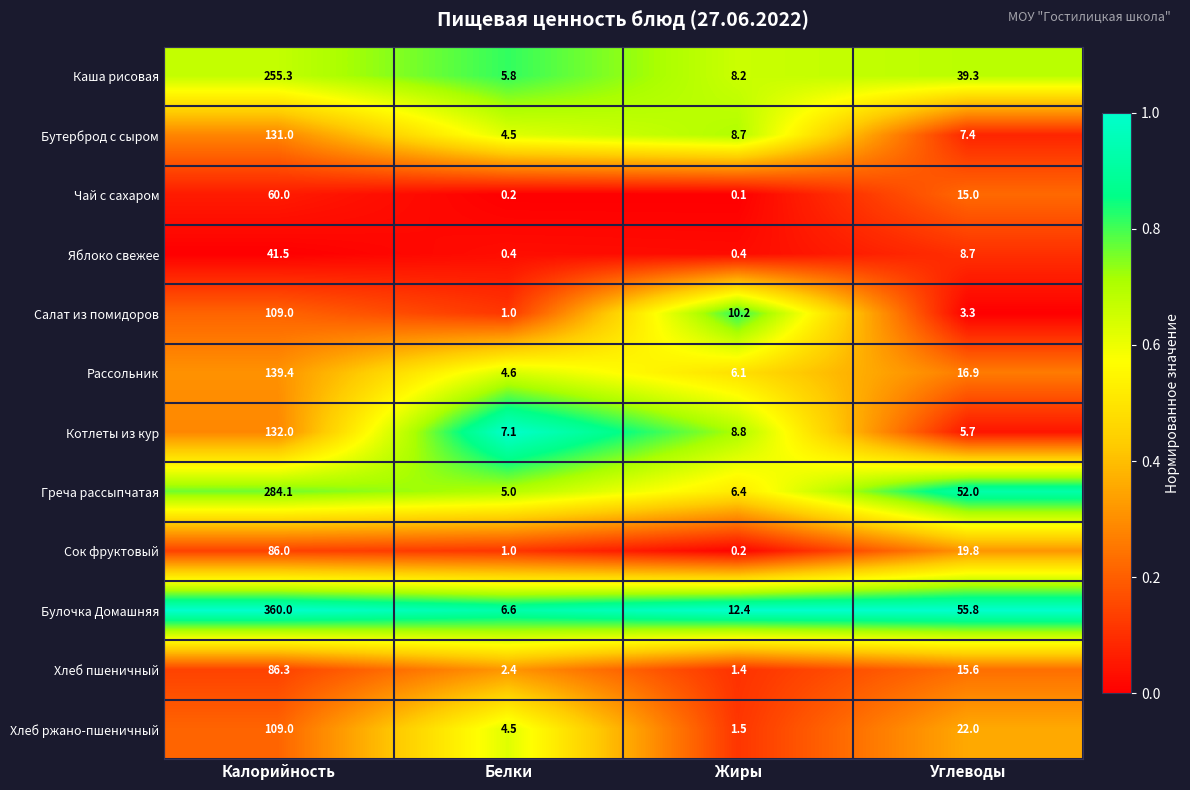

Which series has the largest total across all categories?

Булочка Домашняя